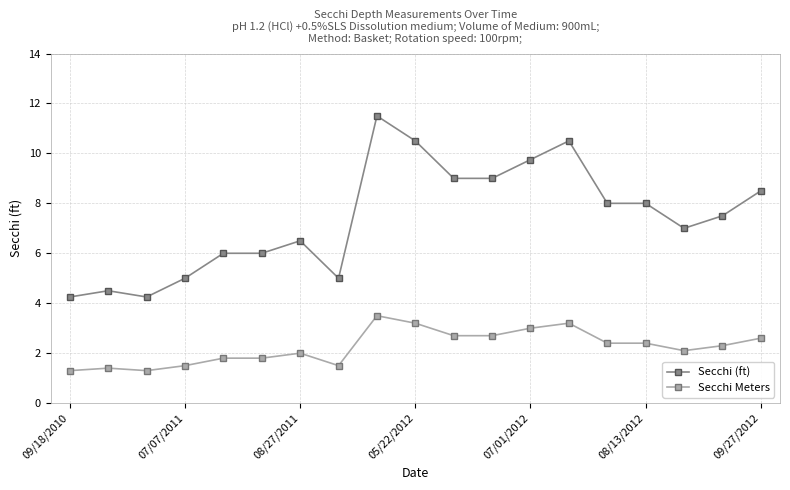

True or false: Secchi (ft) and Secchi Meters intersect in this chart.

False